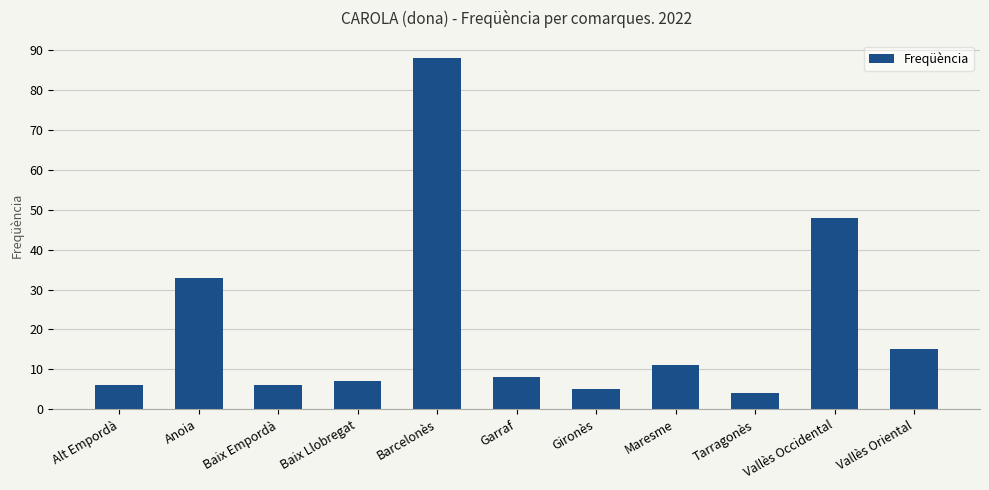

How many data points are less than 8?

5